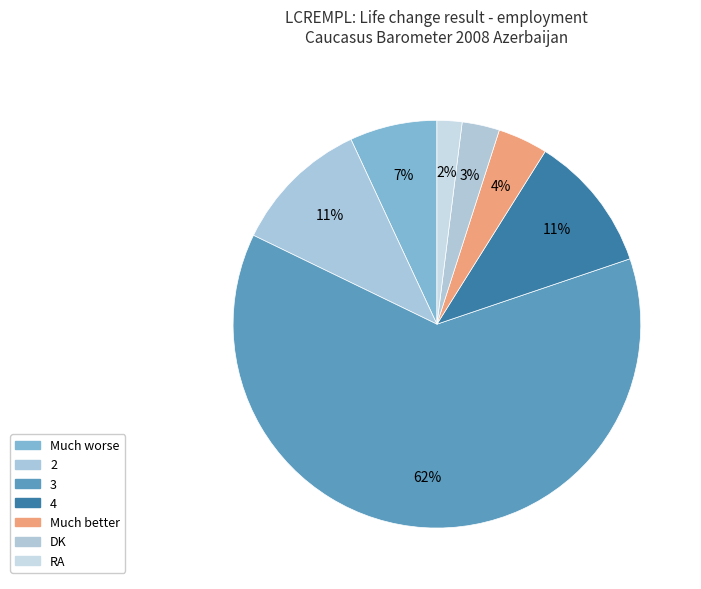

Combined, what portion of the pie is RA and 2?

12.9%